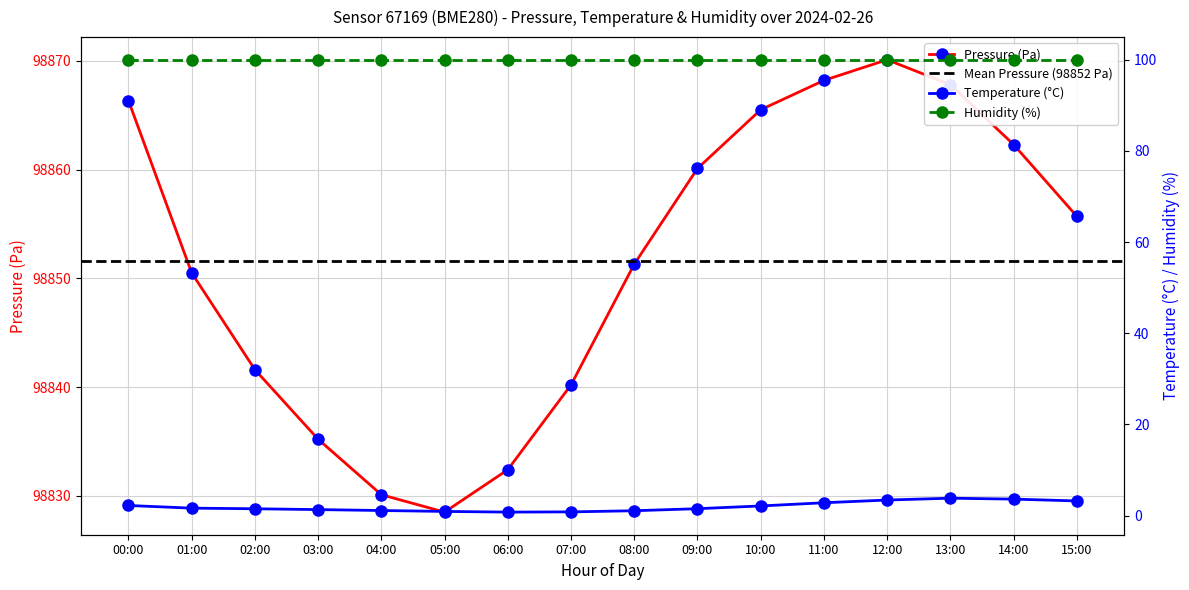

Is it true that pressure equals 47394.4 at 04:00?

False